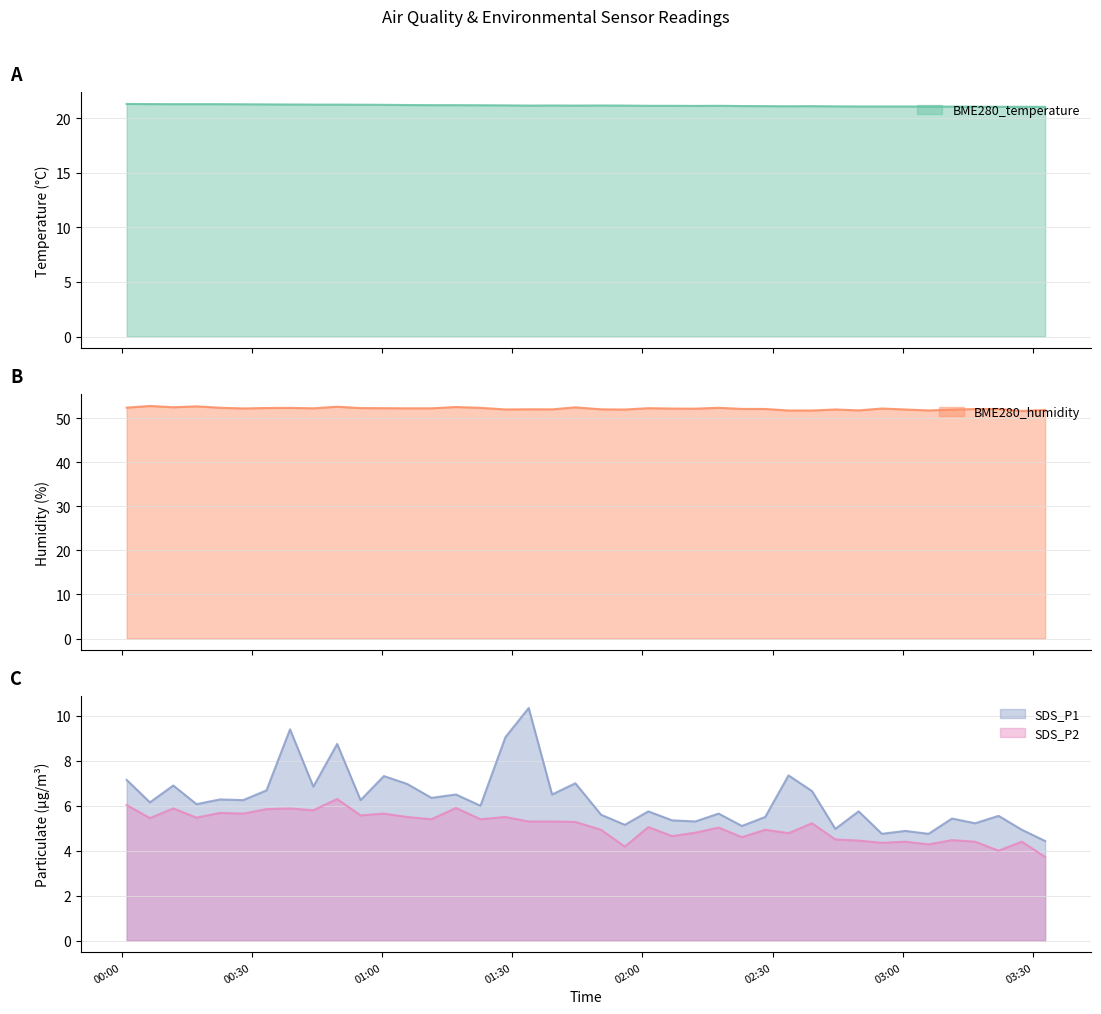

At which category is the sum across all series the highest?

2023/09/03 00:49:41